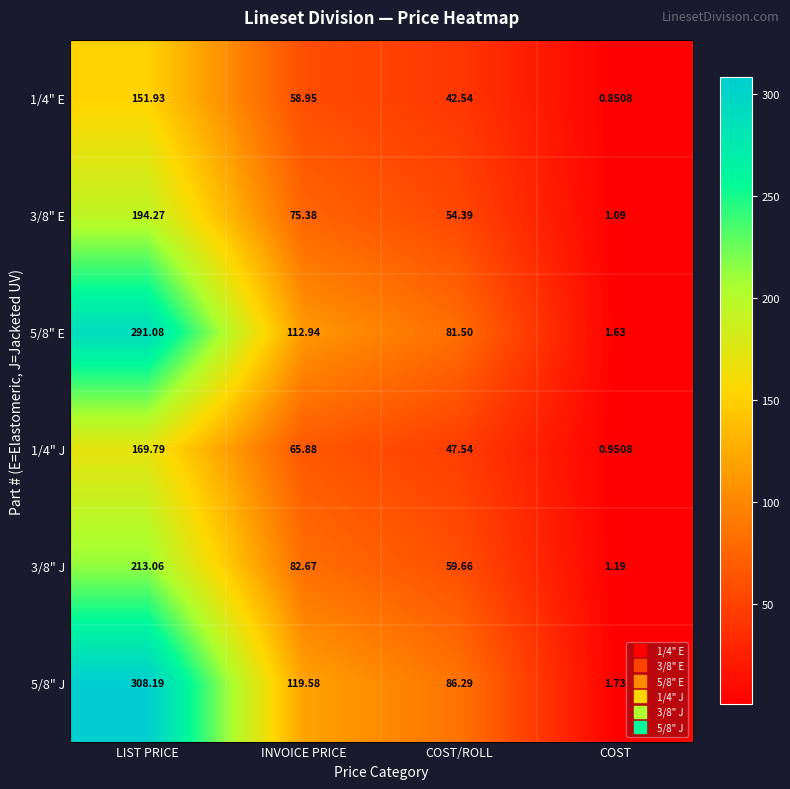

At which category does the chart reach its peak across all series?

LIST PRICE